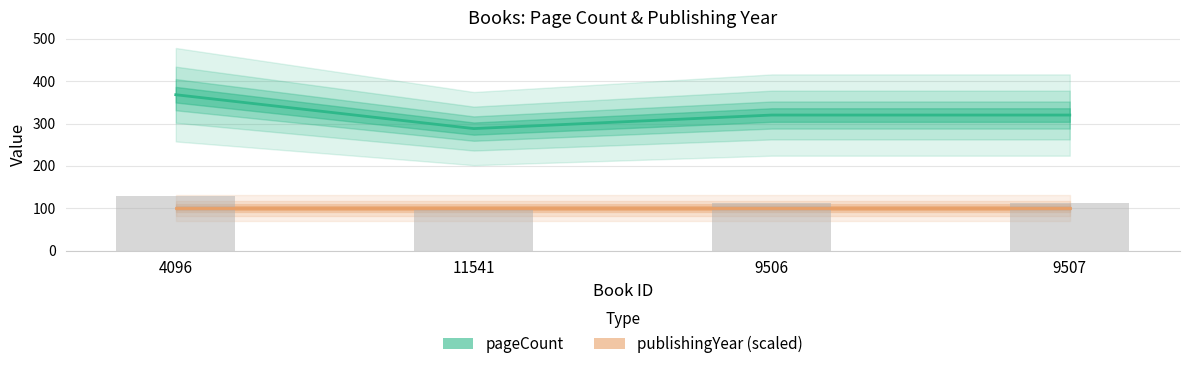

Rank the series by their average value, from lowest to highest.

publishingYear (scaled), pageCount